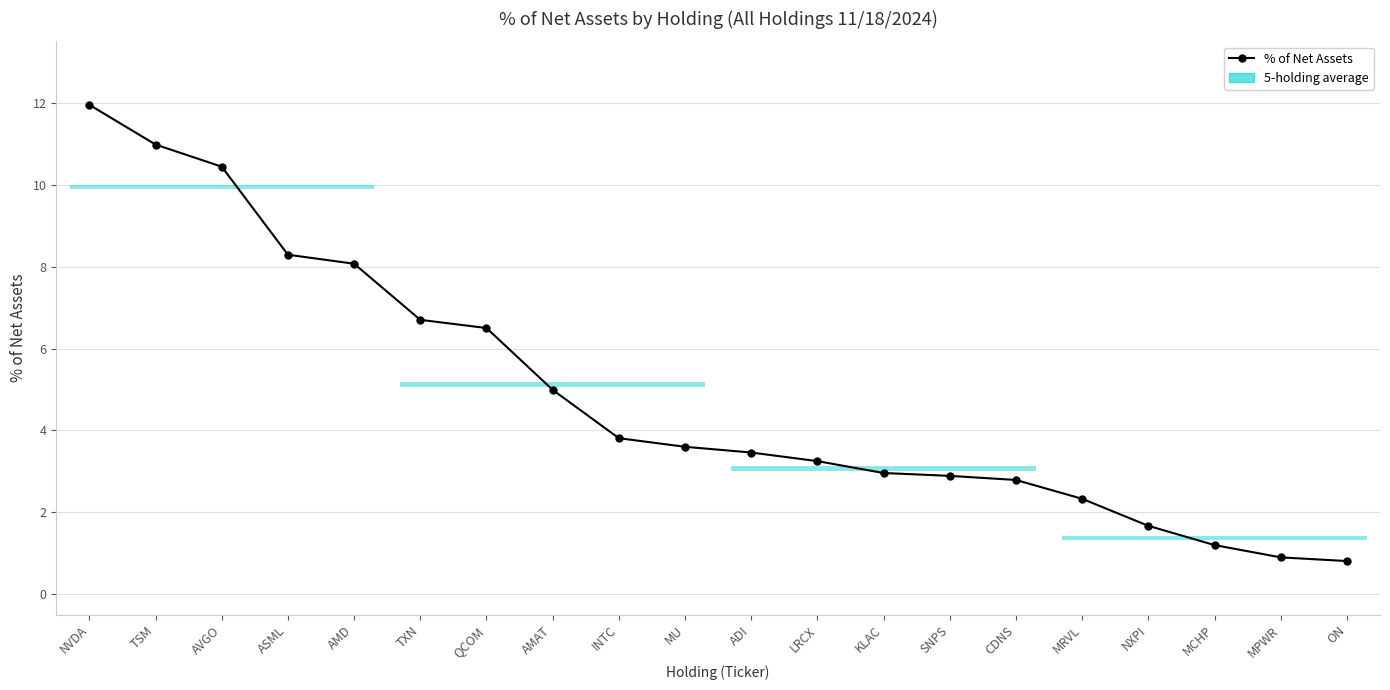

Rank the categories by value from highest to lowest.

NVDA, TSM, AVGO, ASML, AMD, TXN, QCOM, AMAT, INTC, MU, ADI, LRCX, KLAC, SNPS, CDNS, MRVL, NXPI, MCHP, MPWR, ON